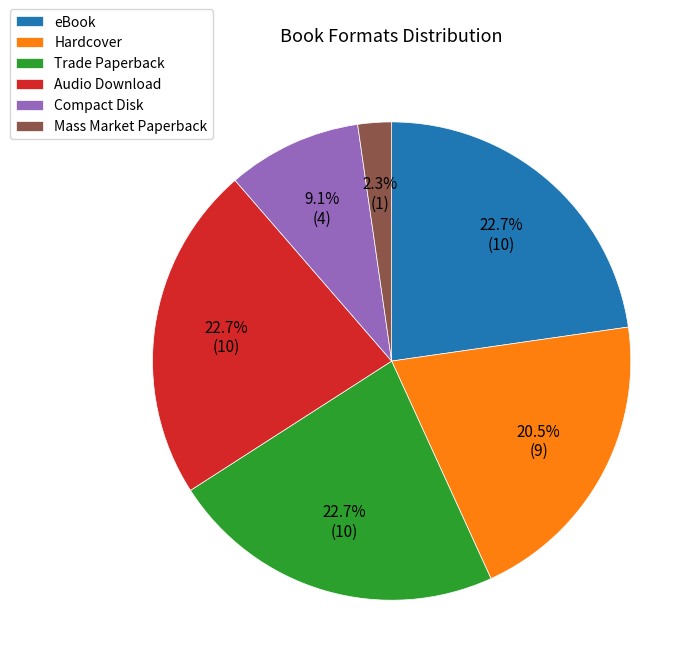

To the nearest percent, what is the difference between the largest and smallest slice percentages?

20%